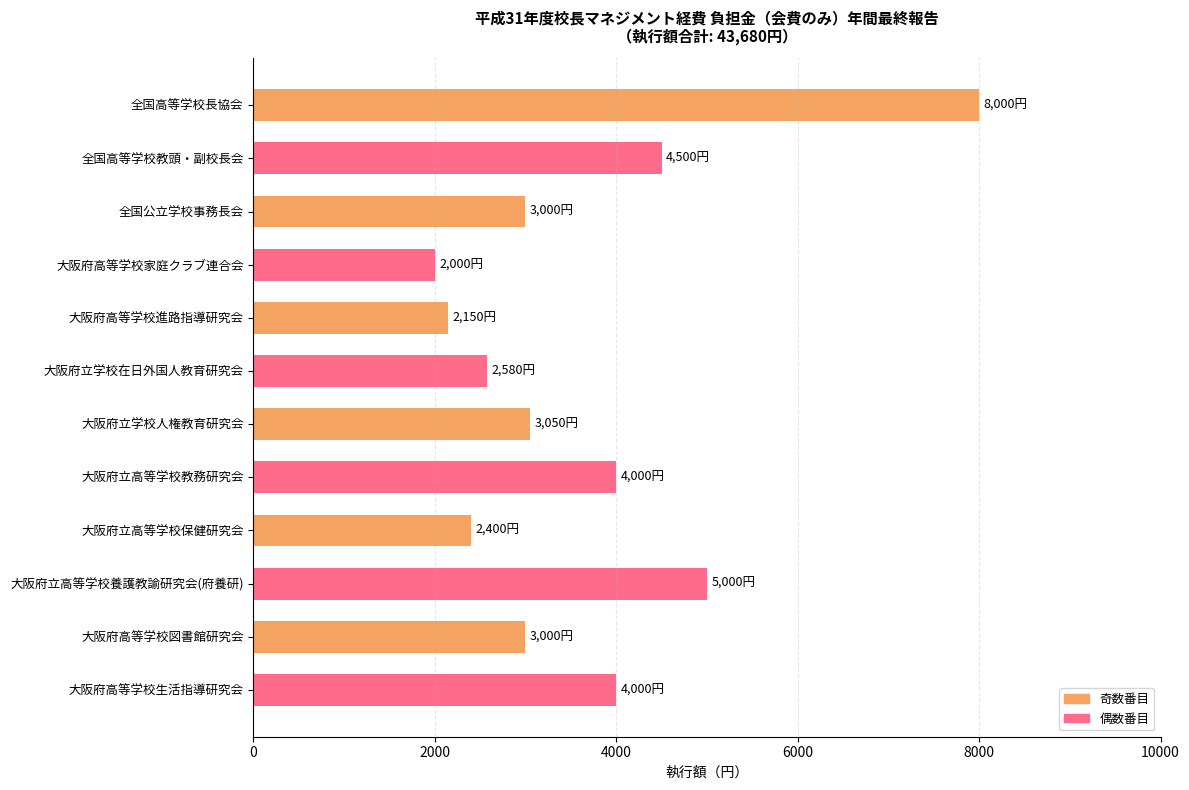

What is the label of the 5th bar from the bottom?

大阪府立高等学校教務研究会